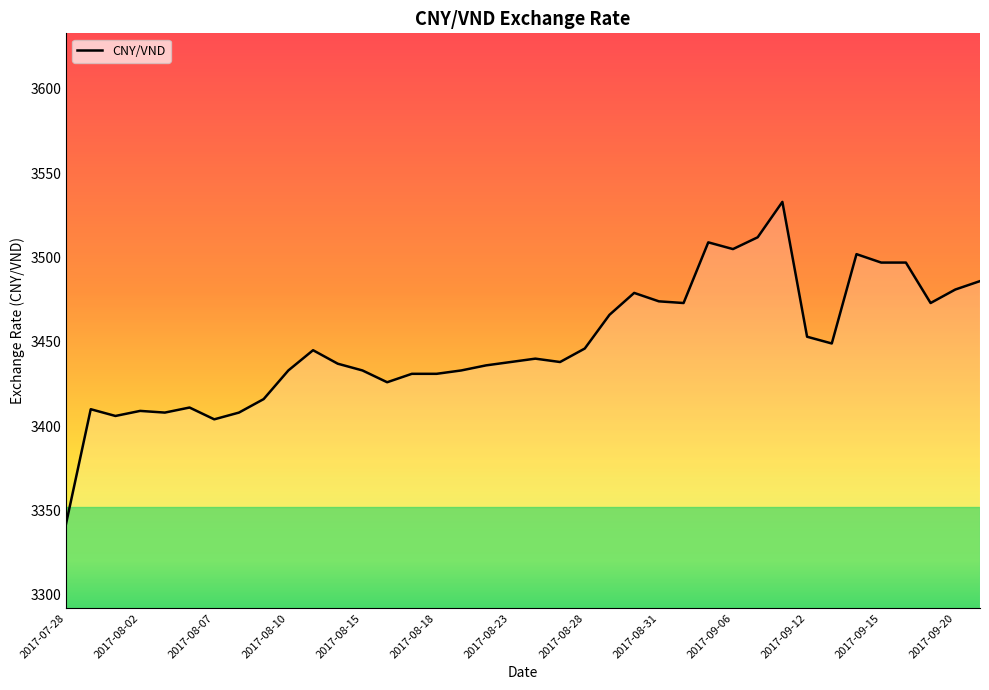

What is the smallest value displayed?

3342